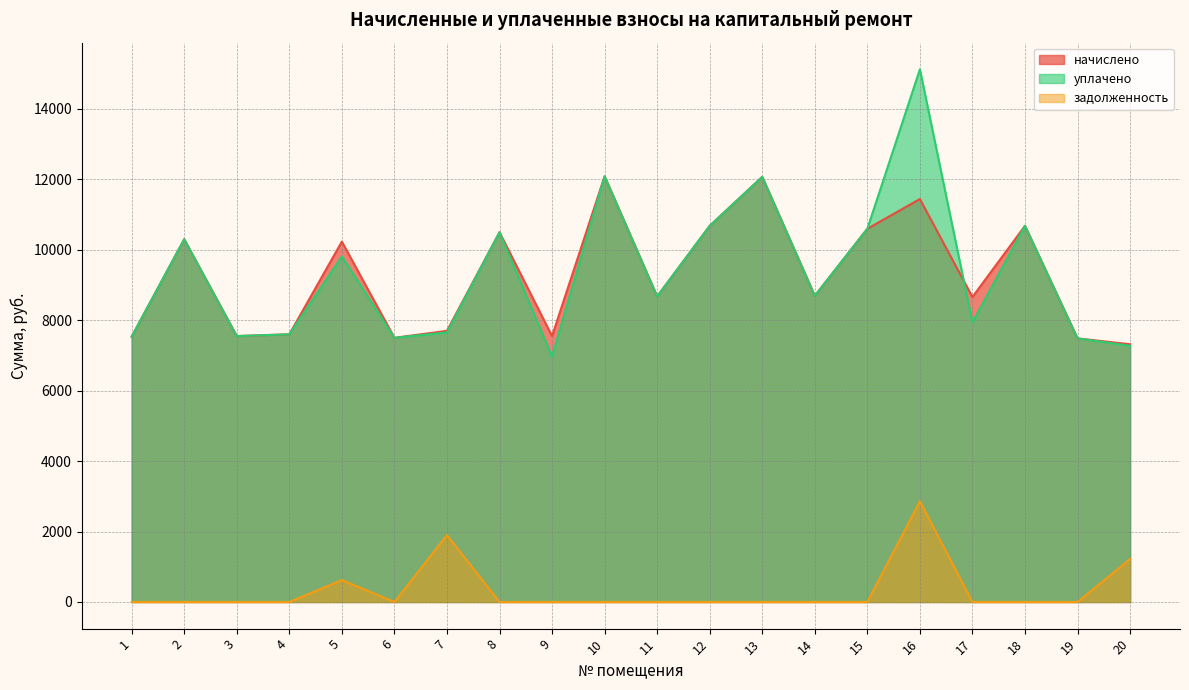

What are all the series names shown in the legend?

начислено, уплачено, задолженность